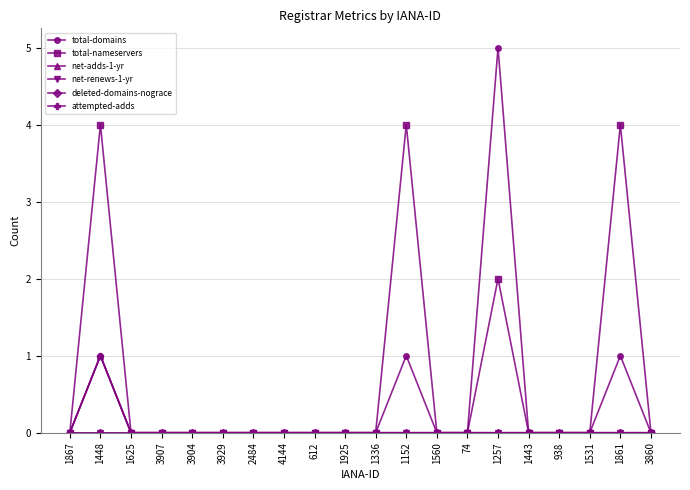

Reading right to left, what are all the values shown in this chart?

total-domains: 0	1	0	0	0	5	0	0	1	0	0	0	0	0	0	0	0	0	1	0
total-nameservers: 0	4	0	0	0	2	0	0	4	0	0	0	0	0	0	0	0	0	4	0
net-adds-1-yr: 0	0	0	0	0	0	0	0	0	0	0	0	0	0	0	0	0	0	1	0
net-renews-1-yr: 0	0	0	0	0	0	0	0	0	0	0	0	0	0	0	0	0	0	0	0
deleted-domains-nograce: 0	0	0	0	0	0	0	0	0	0	0	0	0	0	0	0	0	0	0	0
attempted-adds: 0	0	0	0	0	0	0	0	0	0	0	0	0	0	0	0	0	0	1	0